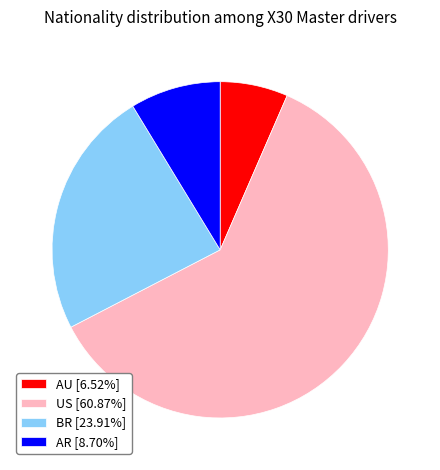

Does any single category account for the majority?

Yes